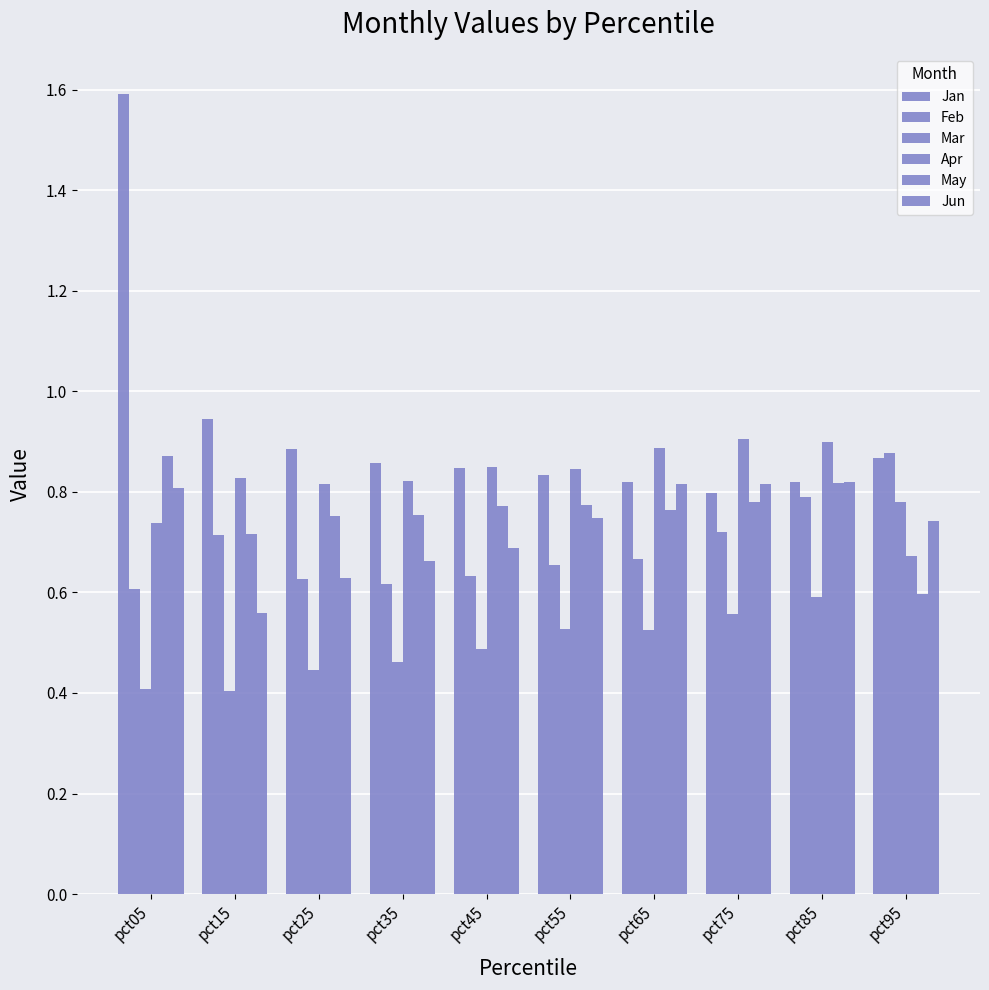

What is the difference between the maximum and minimum values in the Jan series?

0.8